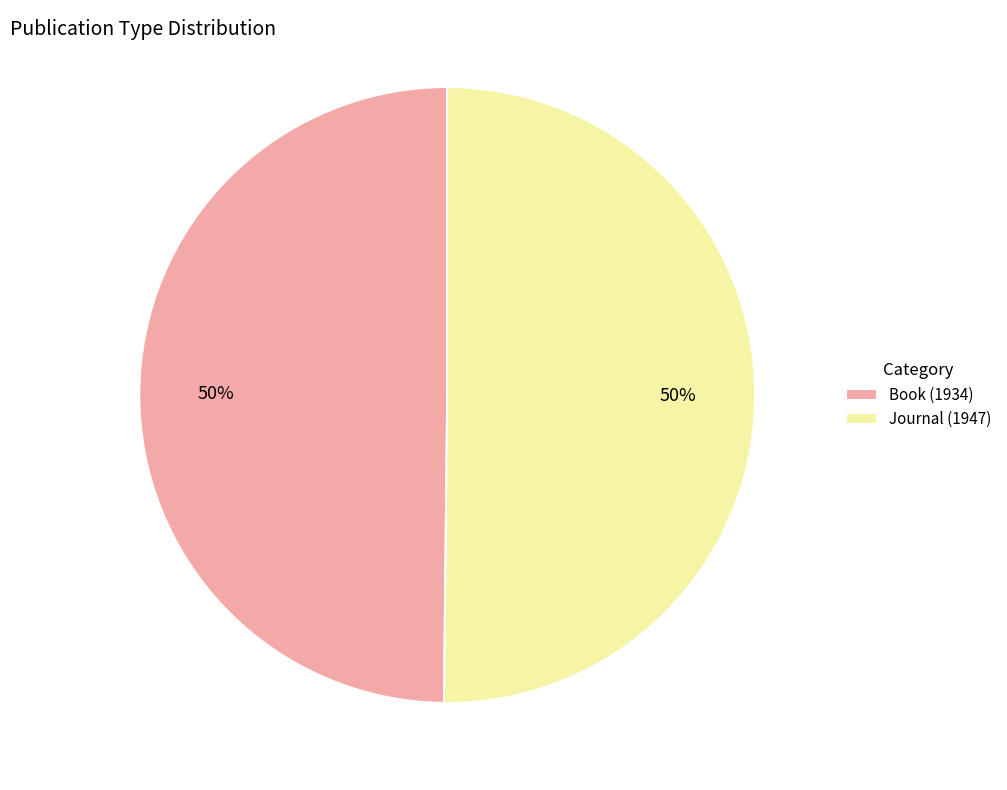

To the nearest percent, what portion does Journal (1947) represent?

50%